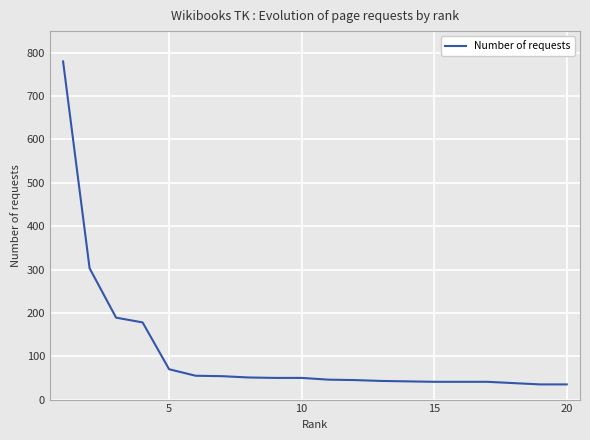

How many lines are shown in the chart?

1